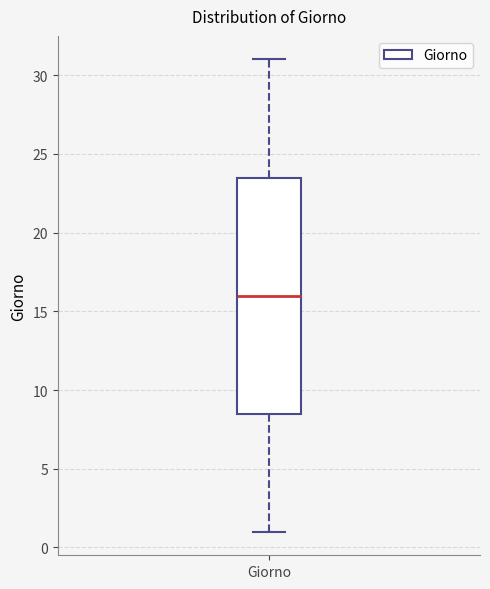

Where is the upper edge of the box for Giorno on the y-axis? The values are not printed on the chart, so give them approximately, as read against the axis.

23.5